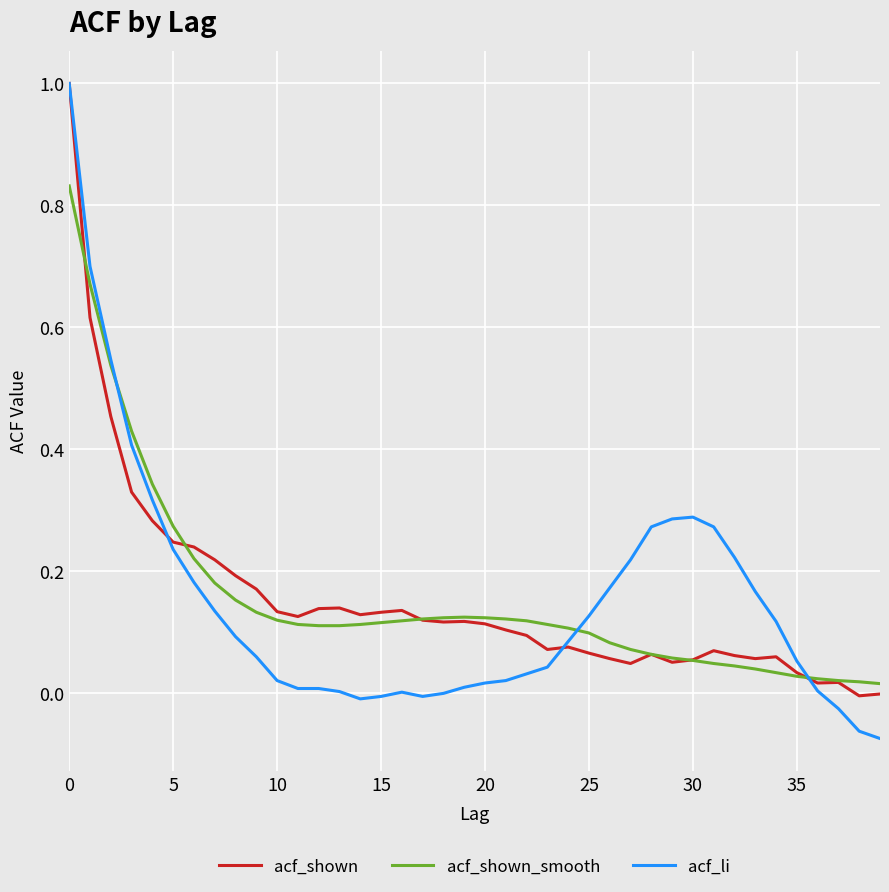

What is the maximum value shown in the chart?

1.0